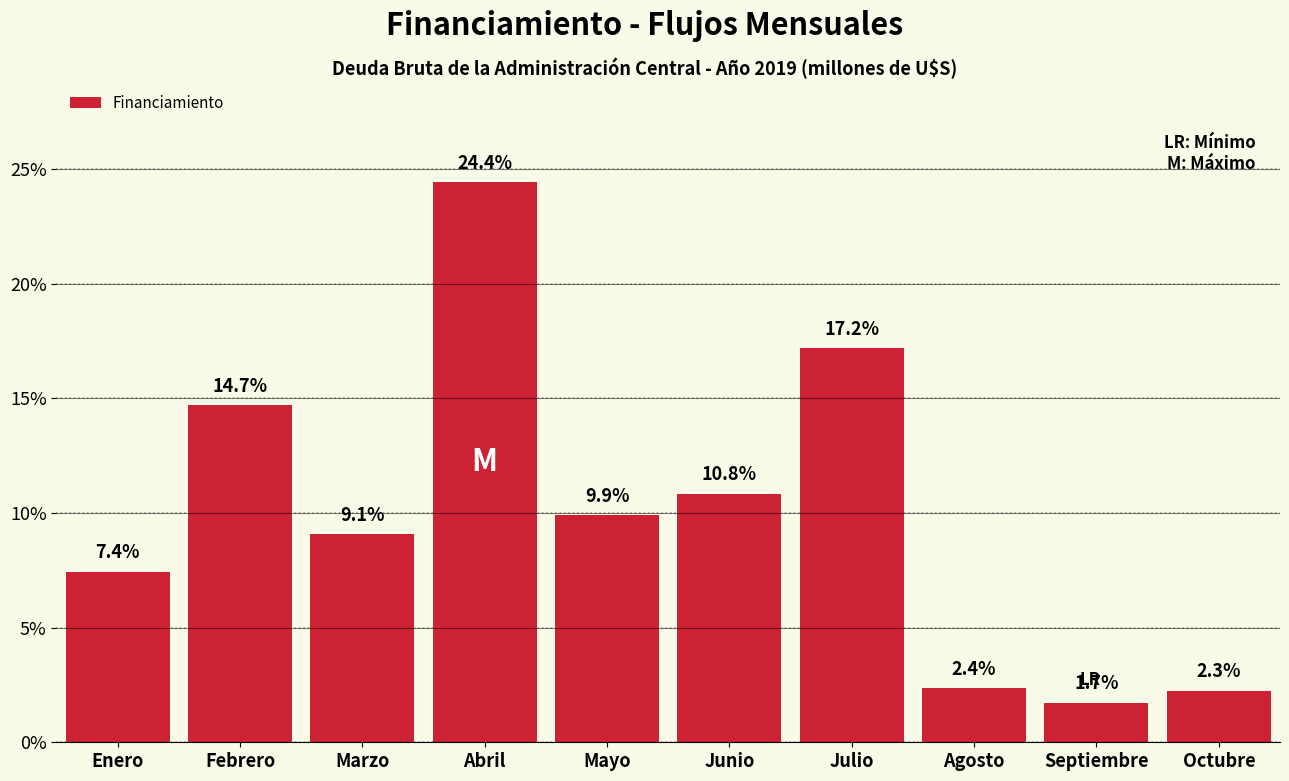

Reading left to right, extract all data points from this chart.

Enero=7.4	Febrero=14.7	Marzo=9.1	Abril=24.4	Mayo=9.9	Junio=10.8	Julio=17.2	Agosto=2.4	Septiembre=1.7	Octubre=2.3